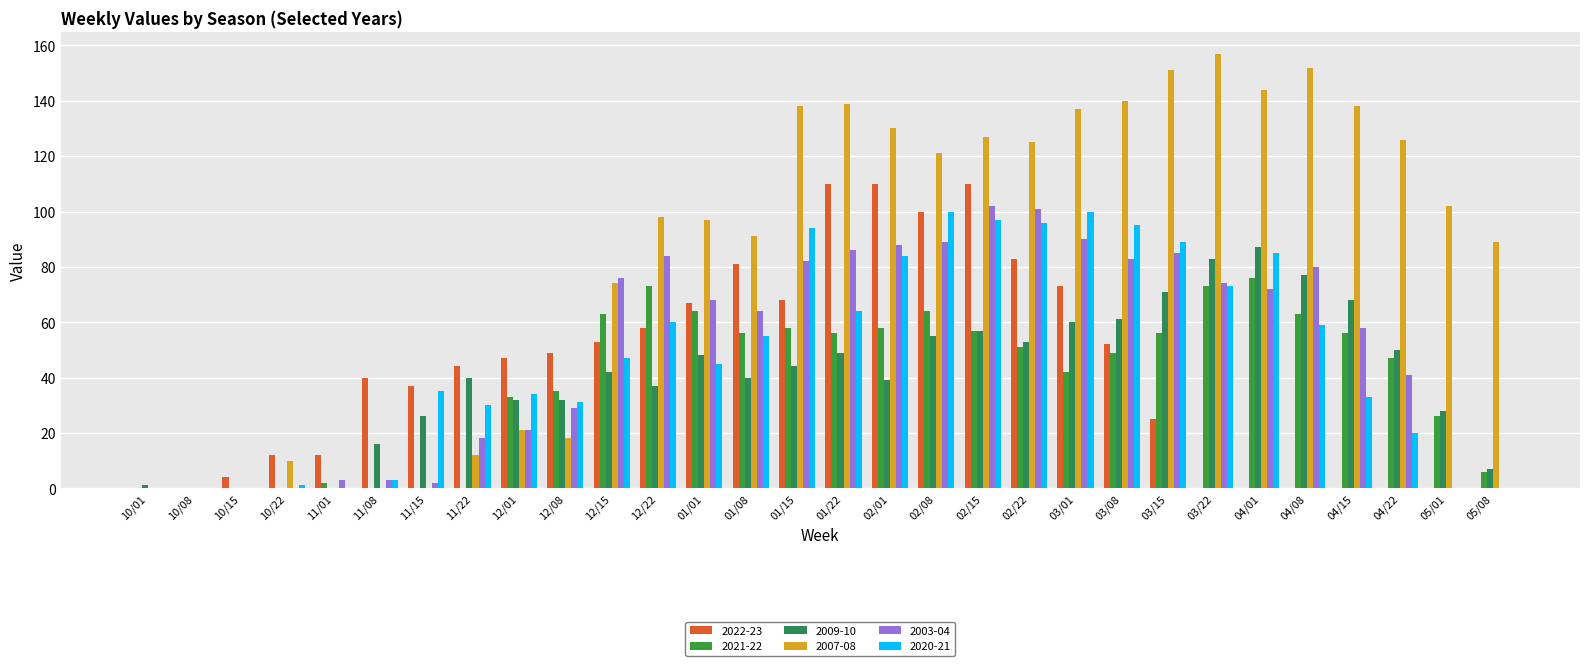

How many groups of bars are there?

30